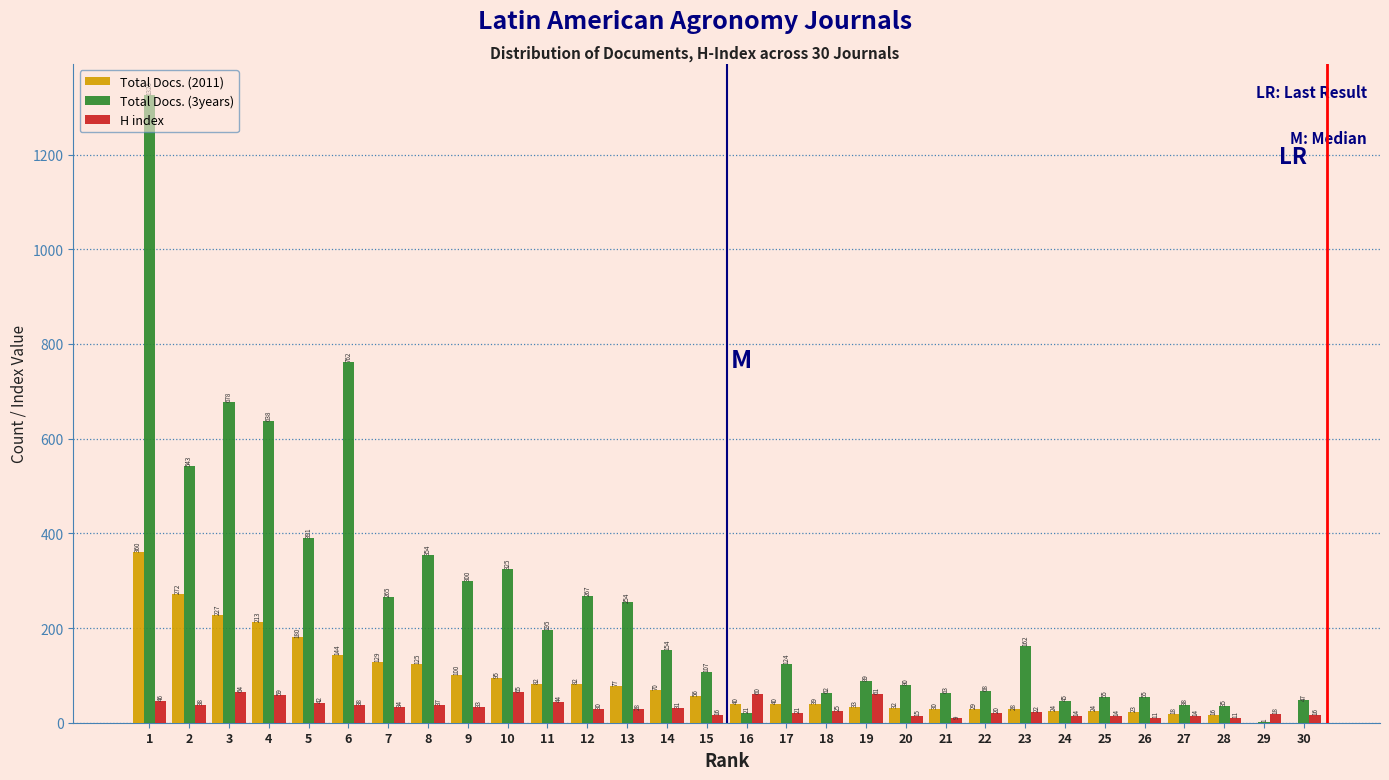

True or false: Total Docs. (2011) has a value of 19 at 11.

False